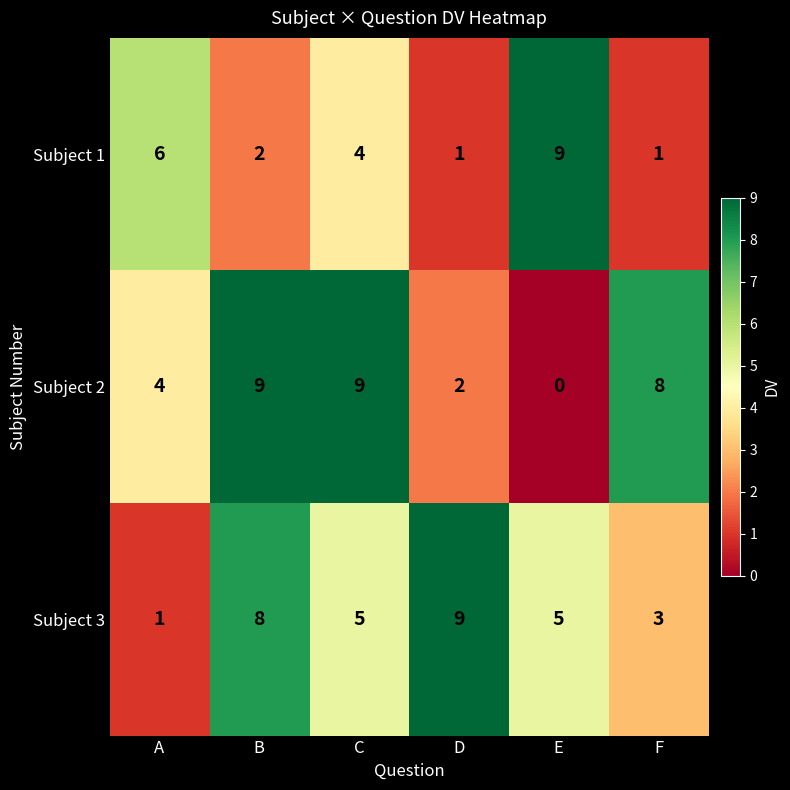

Which label corresponds to the smallest value in the chart?

E